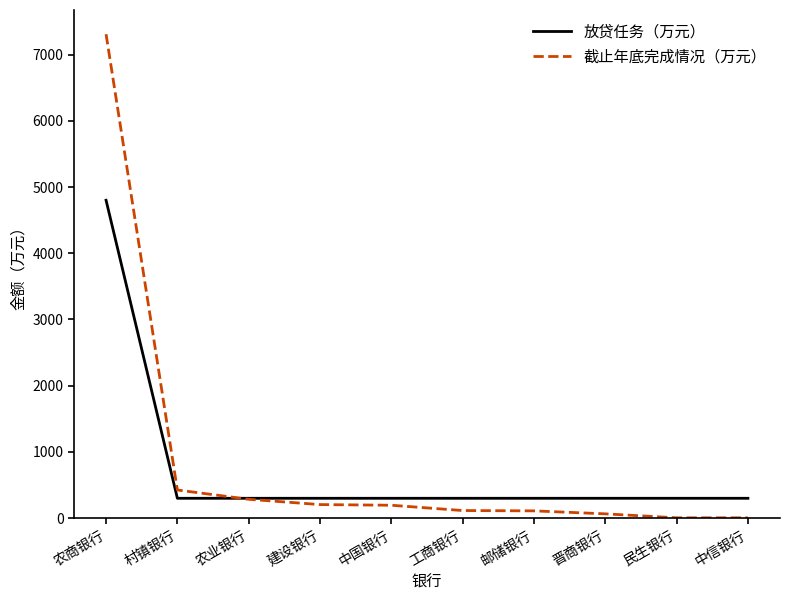

Which series changed the most between 农商银行 and 中国银行?

截止年底完成情况（万元）